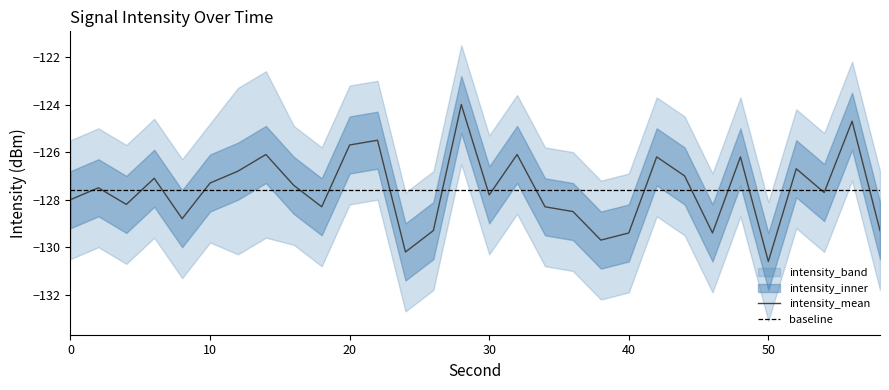

At how many categories does at least one series exceed -129?

30